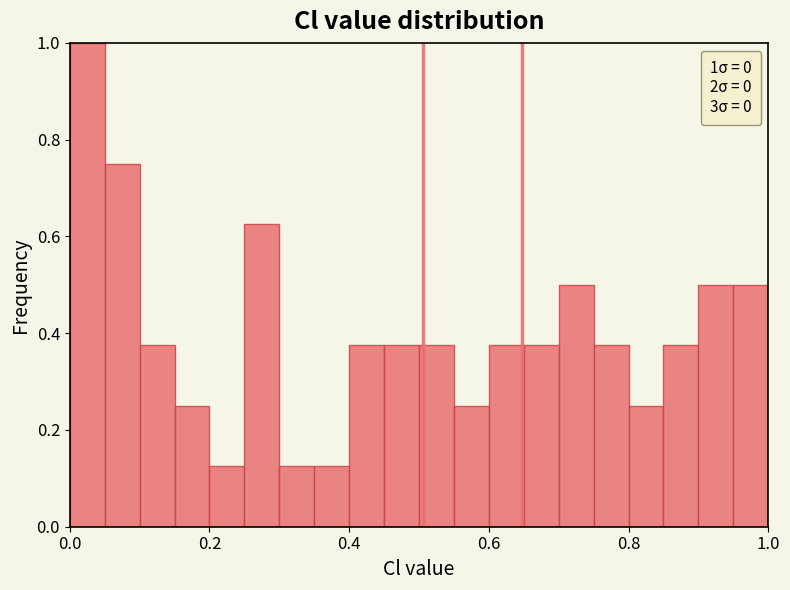

Read against the x-axis, roughly where is the centre of the tallest bar?

0.02